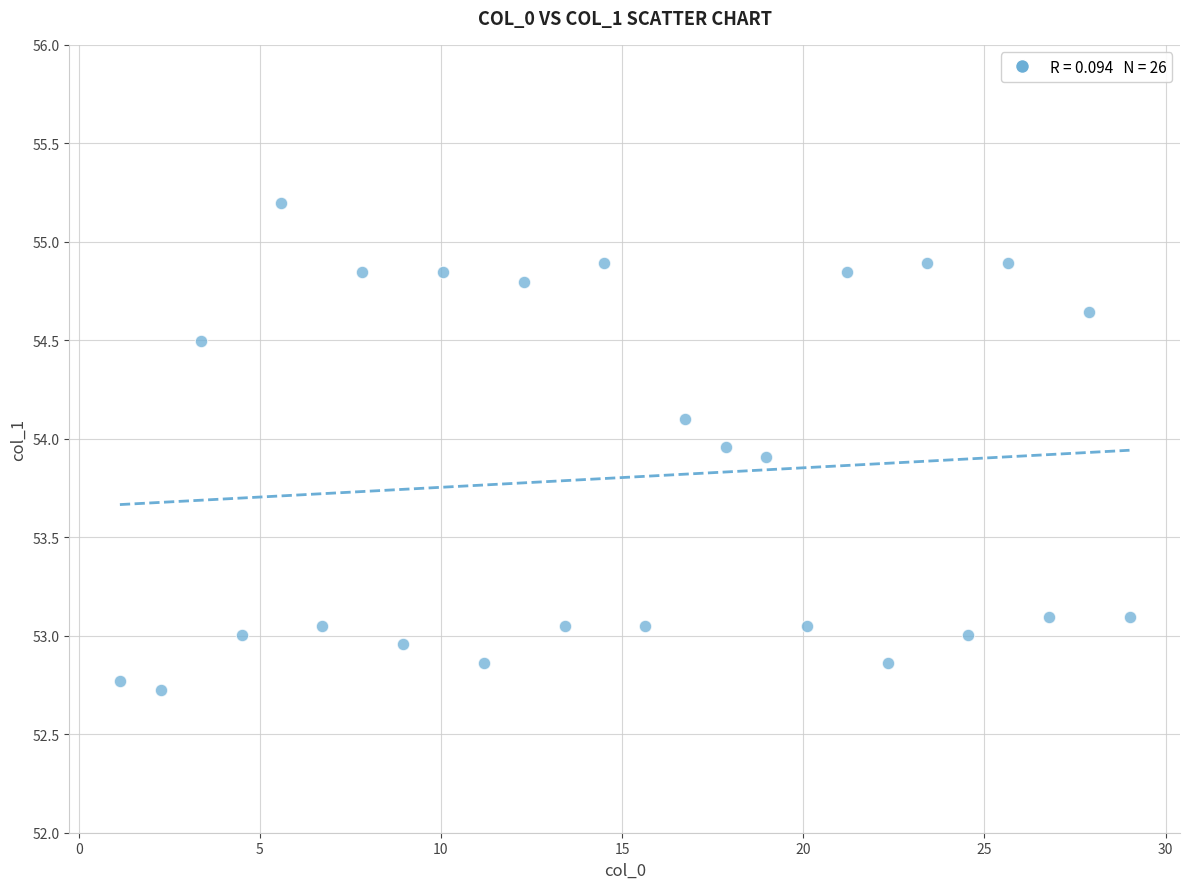

What is the range of X values (max minus min)?

27.9